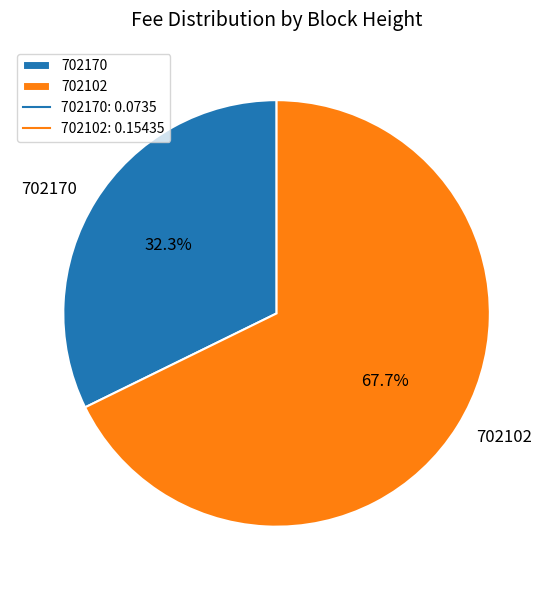

Is there a majority slice in this chart?

Yes